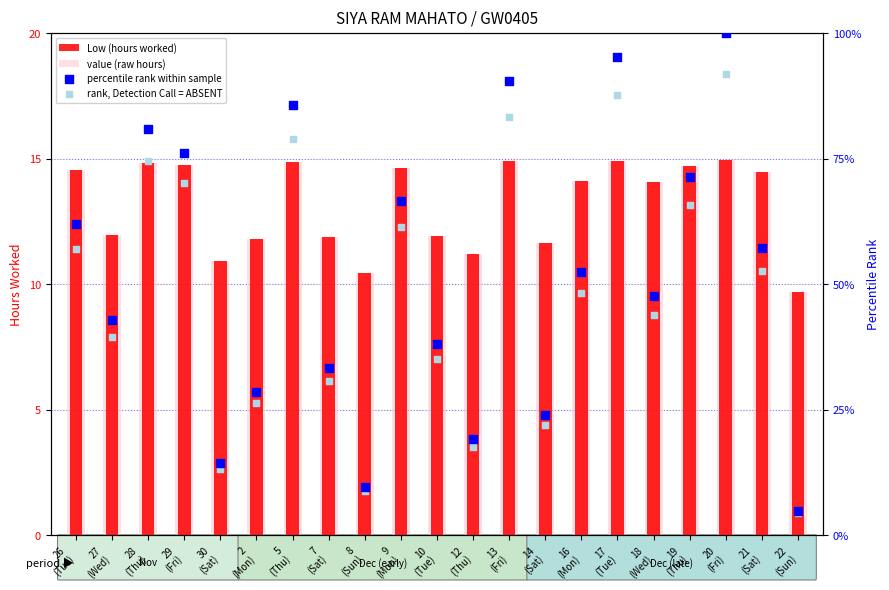

At which category is the sum across all series the highest?

20
(Fri)